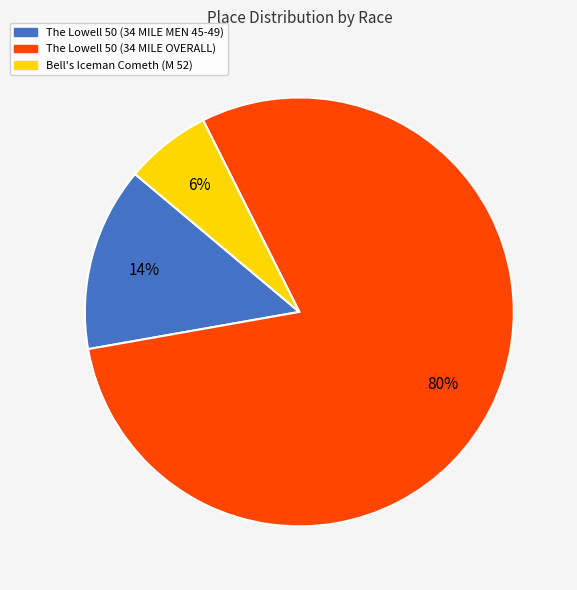

Is there a majority slice in this chart?

Yes